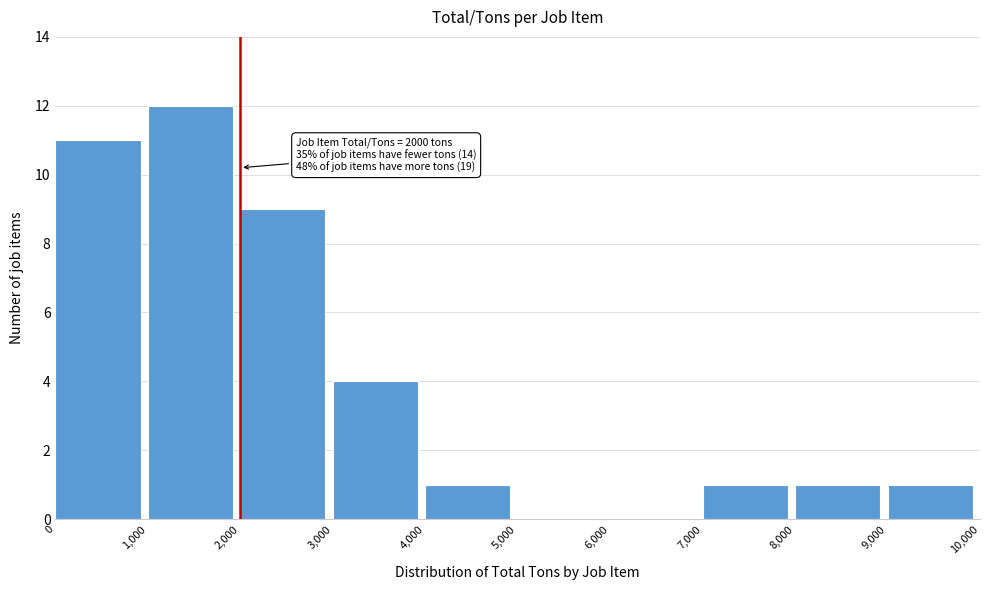

Over which range of the x-axis is the bar tallest?

1,000 to 2,000